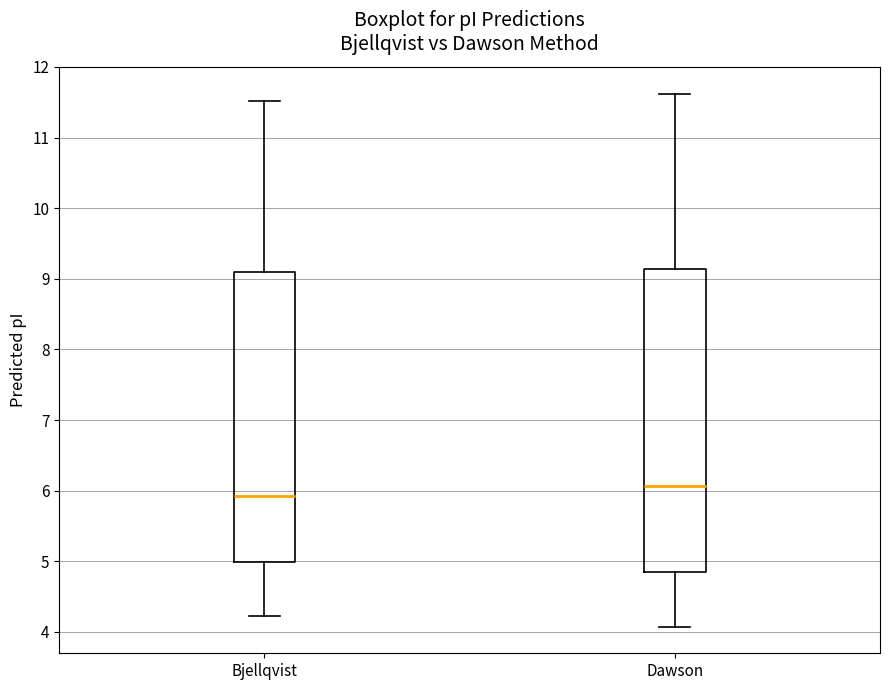

Reading left to right, transcribe this box plot: for each box, give where its median line is, the range the box spans, and where its two whiskers end, as read against the y-axis. The values are not printed on the chart, so give them approximately, as read against the axis.

Bjellqvist: median 5.9, box 5.0 to 9.1, whiskers 4.2 to 11.5
Dawson: median 6.1, box 4.9 to 9.1, whiskers 4.1 to 11.6